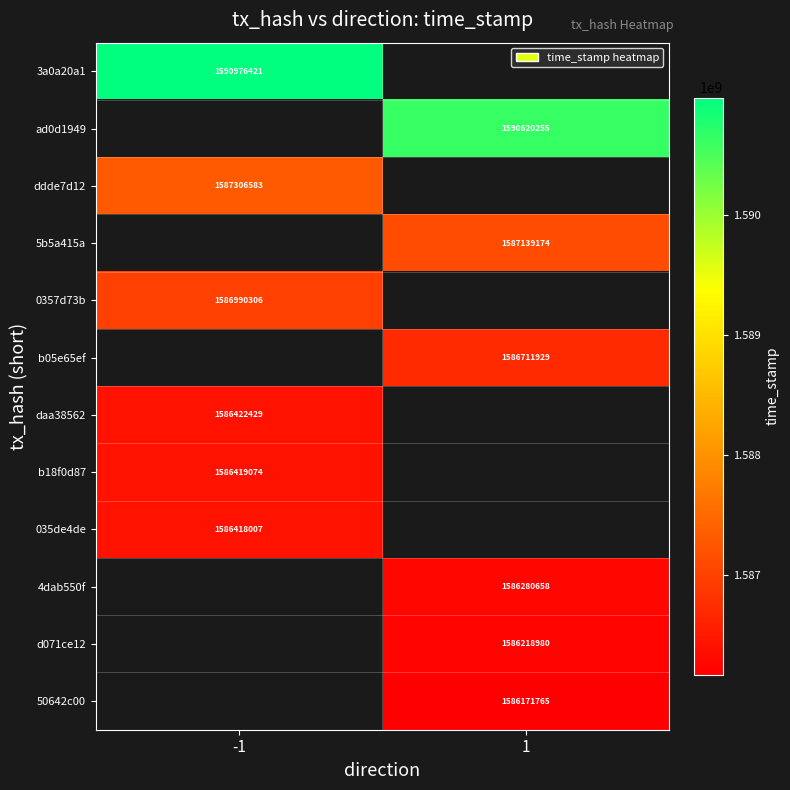

Which label corresponds to the smallest value in the chart?

1